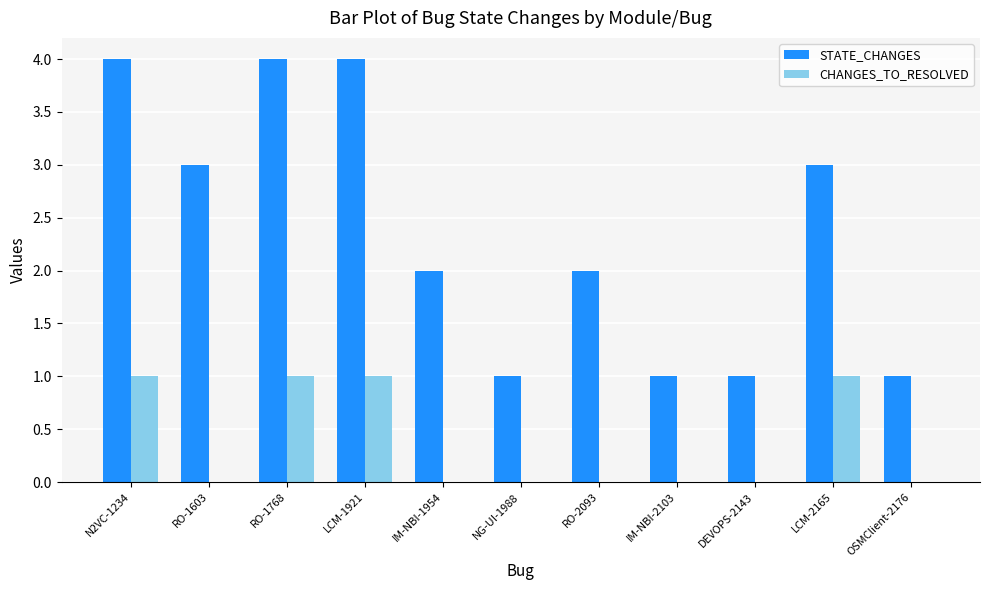

What are all the series names shown in the legend?

STATE_CHANGES, CHANGES_TO_RESOLVED